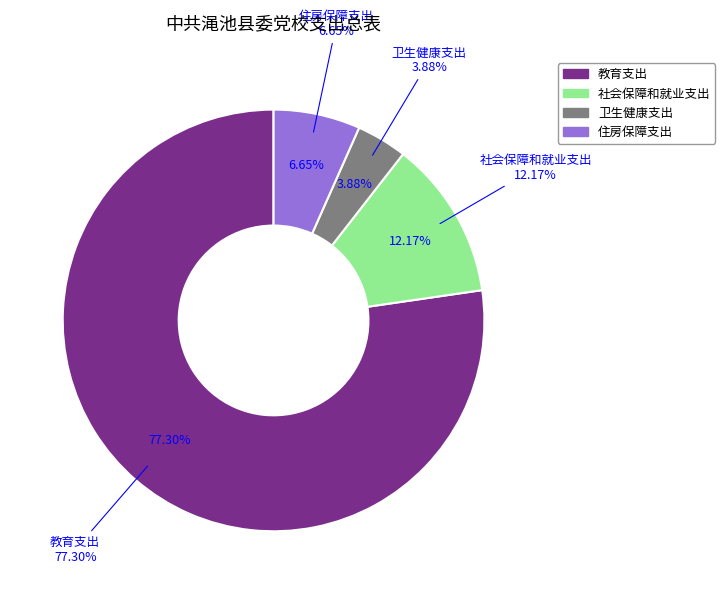

How many segments does this pie chart have?

4